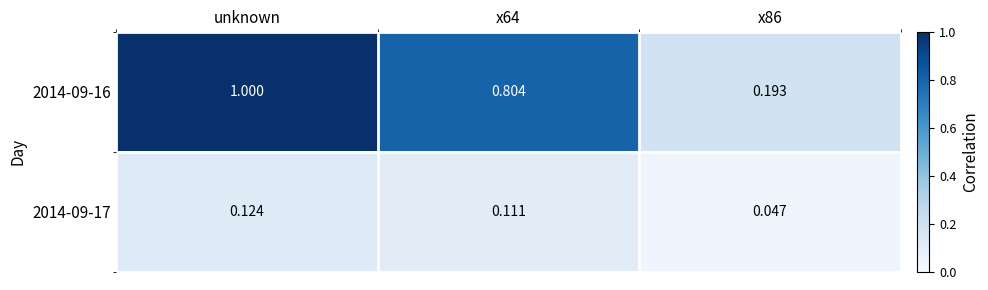

At which category is the sum across all series the highest?

unknown